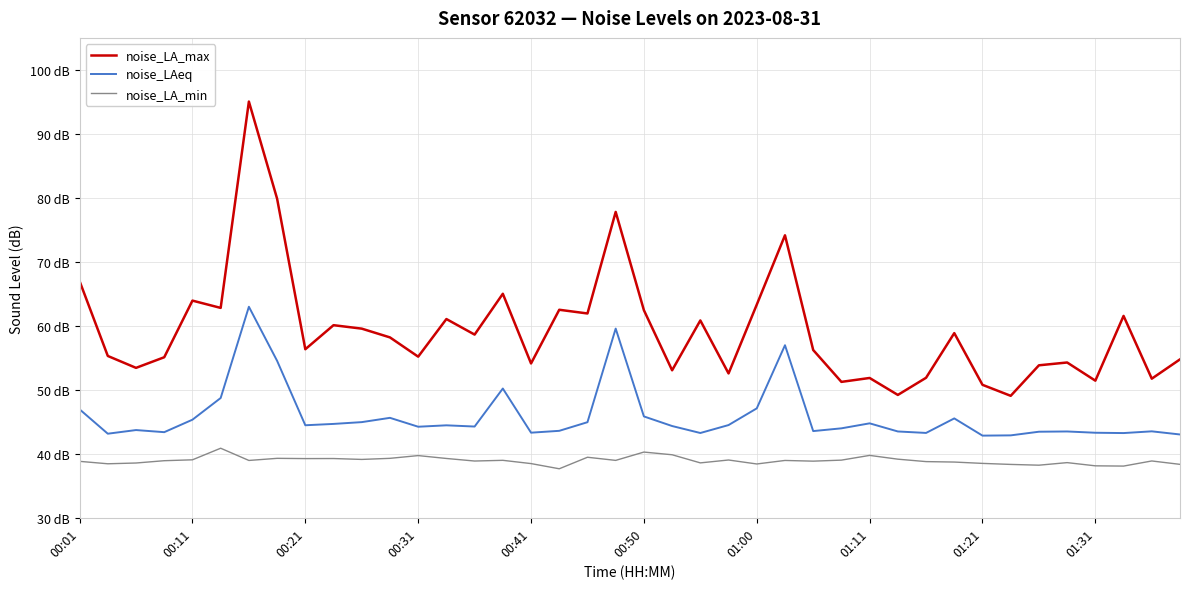

What are all the series names shown in the legend?

noise_LA_max, noise_LAeq, noise_LA_min